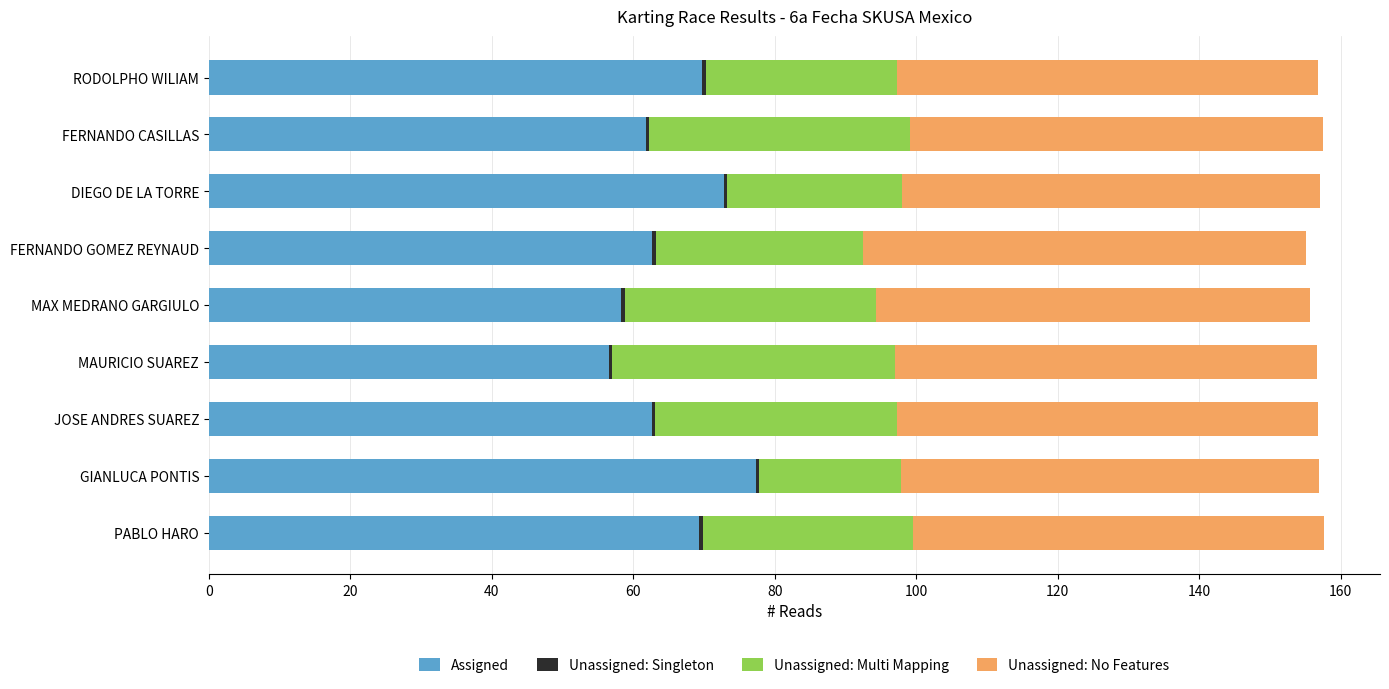

Is it true that Assigned equals 62.7 at FERNANDO GOMEZ REYNAUD?

True